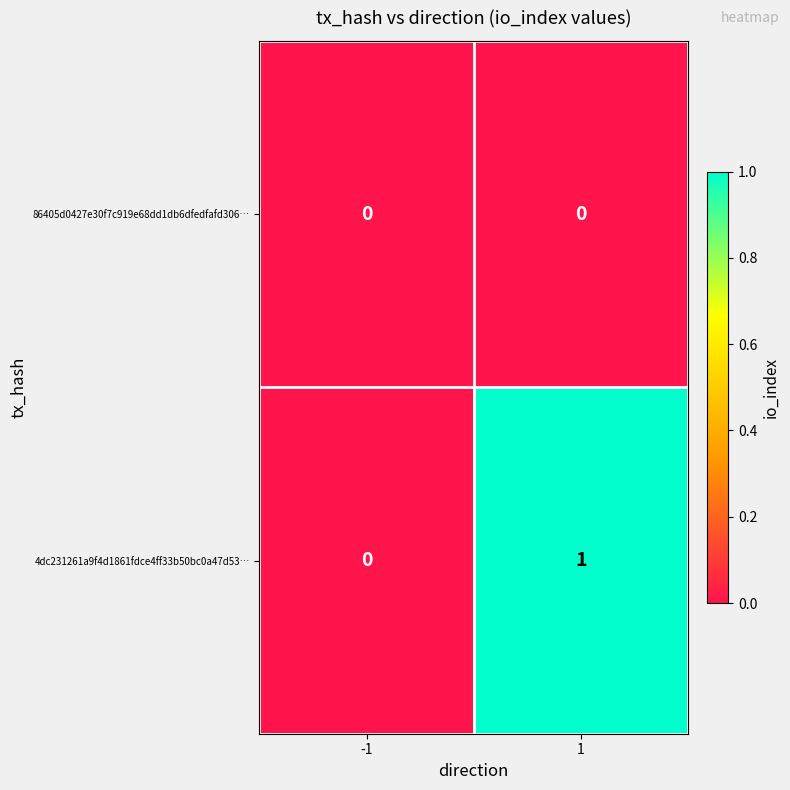

What is the total value across all series at 1?

1